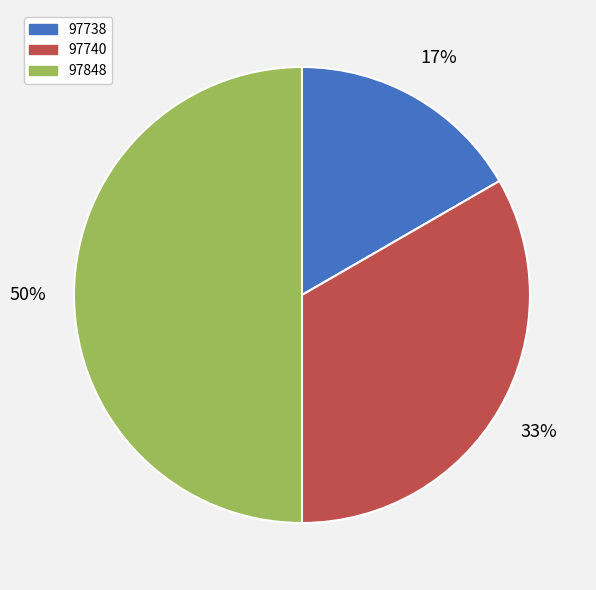

Does 97738 represent more than half of the total?

No